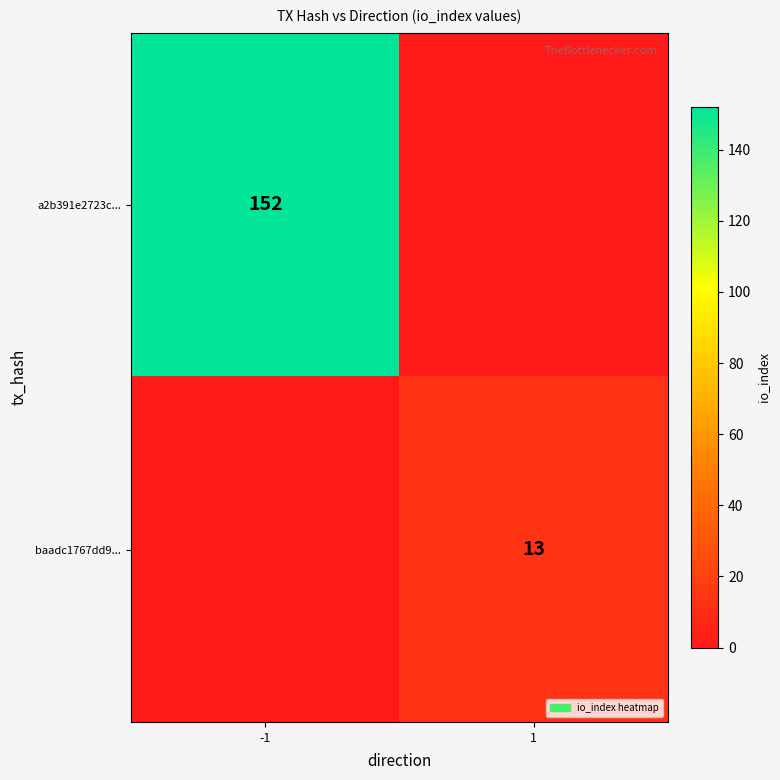

The value of a2b391e2723c... at -1 is 152. True or false?

True